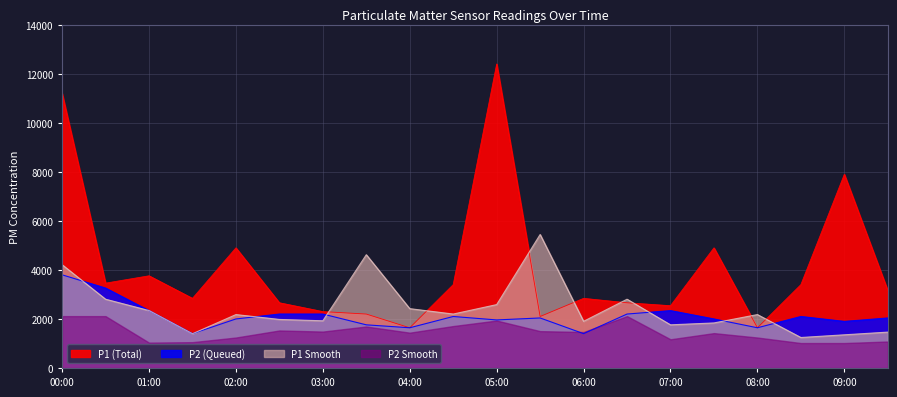

What is the difference between the P2 values at 08:00 and 05:30?

400.0